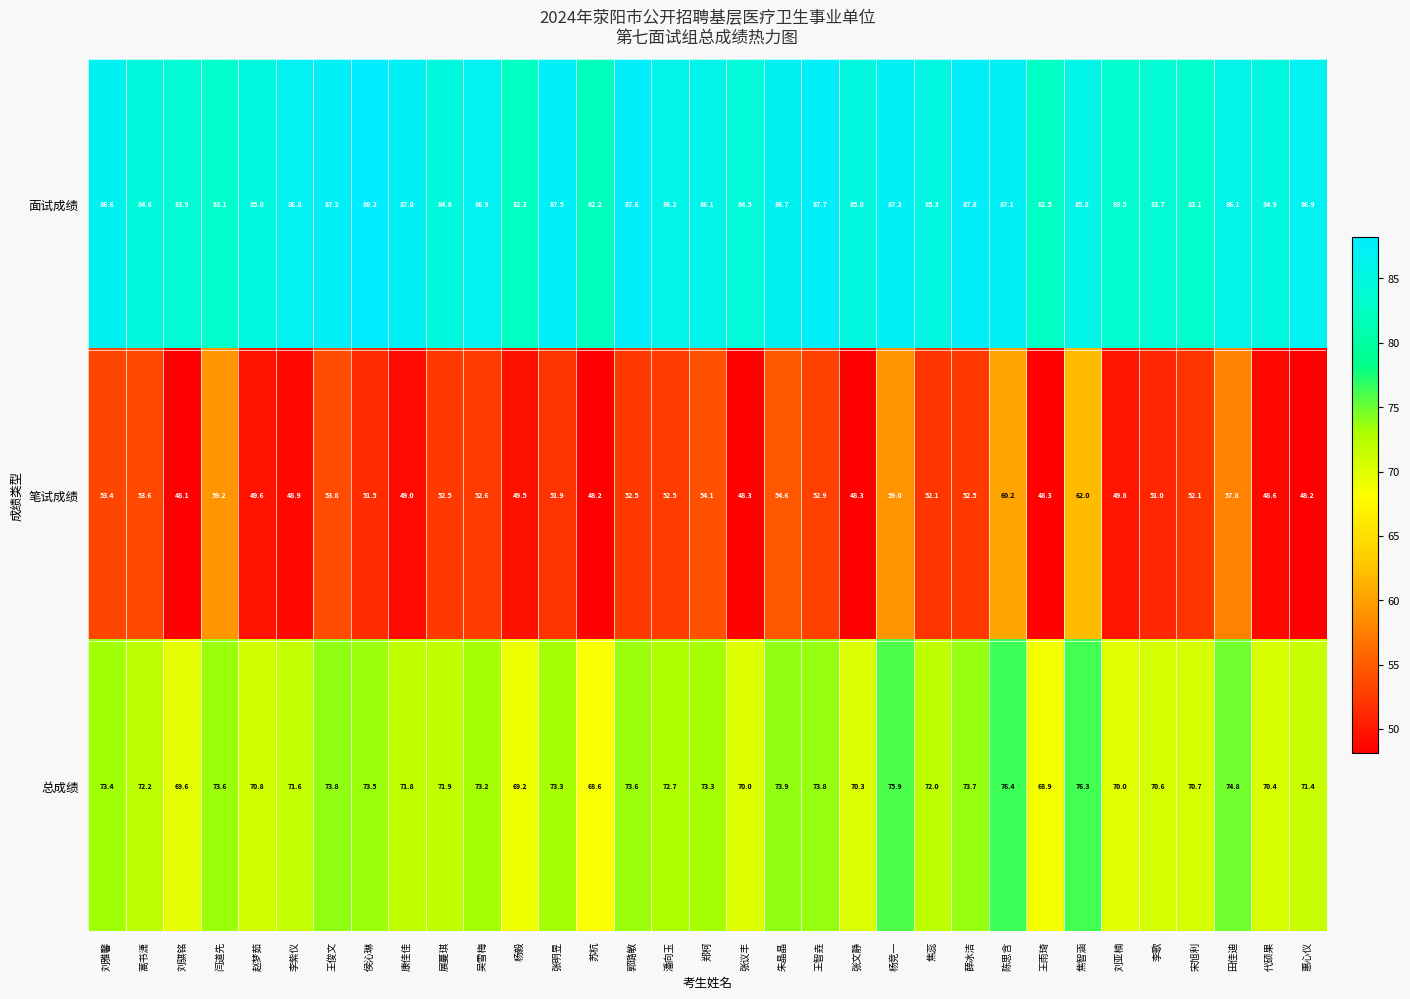

What is the maximum value shown in the chart?

88.2